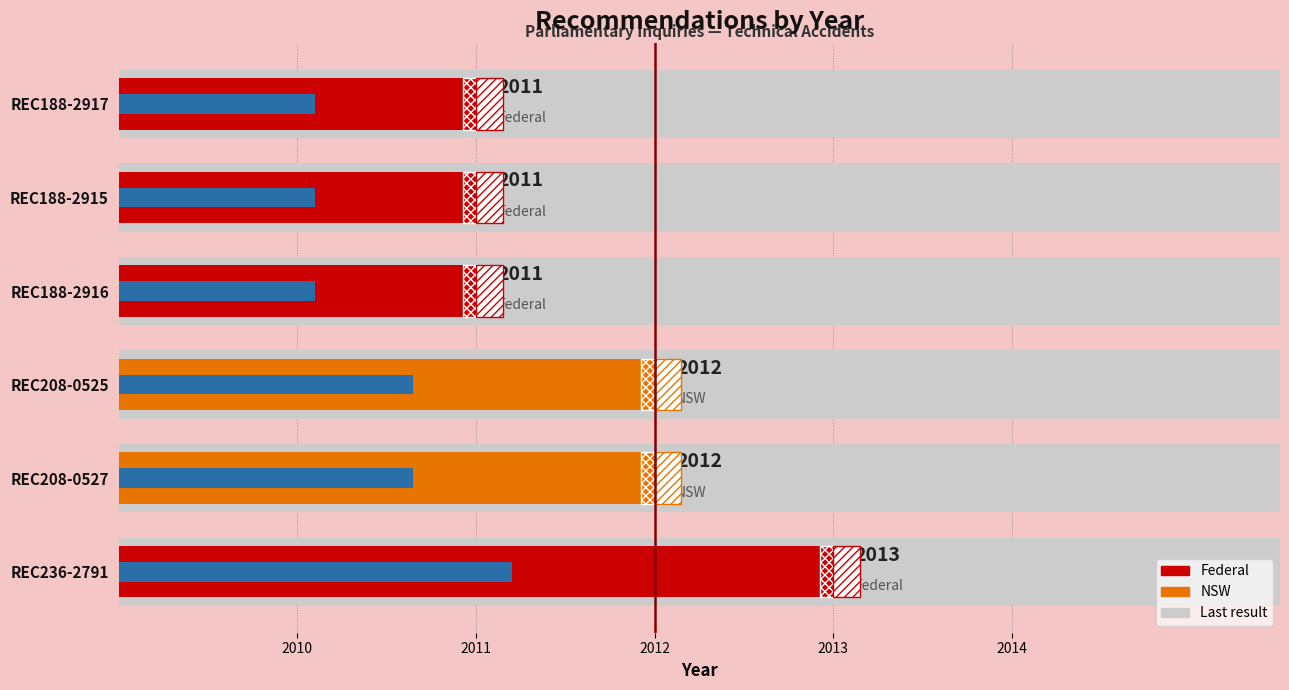

How many values are below 3?

3